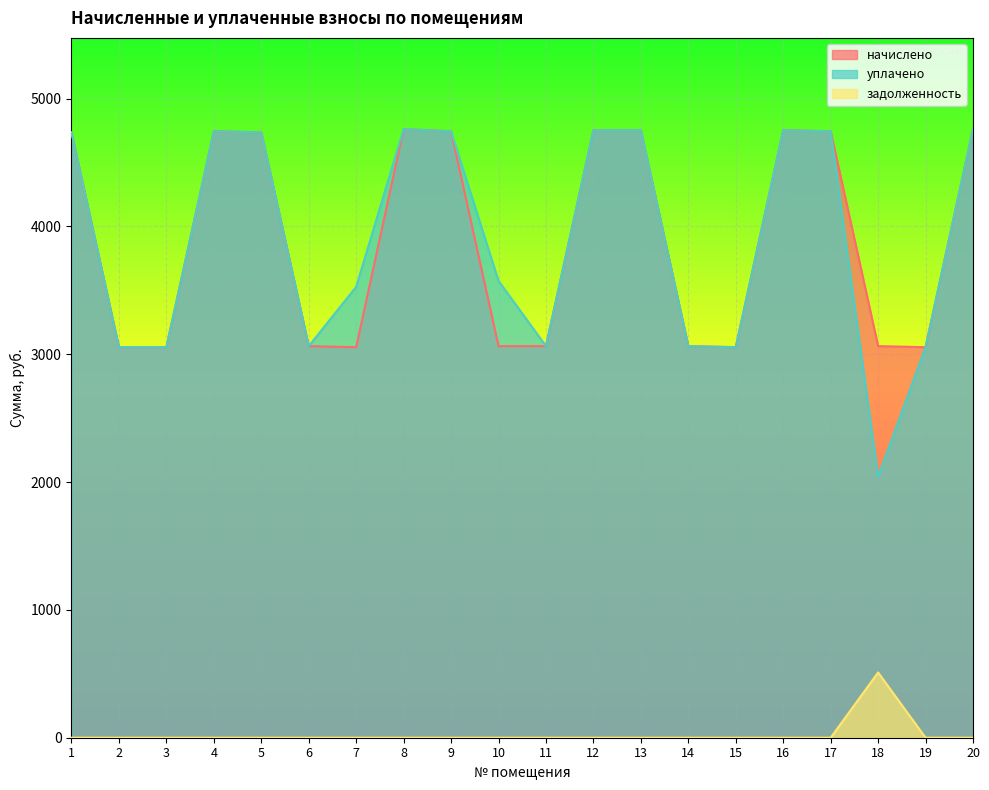

True or false: уплачено has a value of 3055.3 at 2.

True